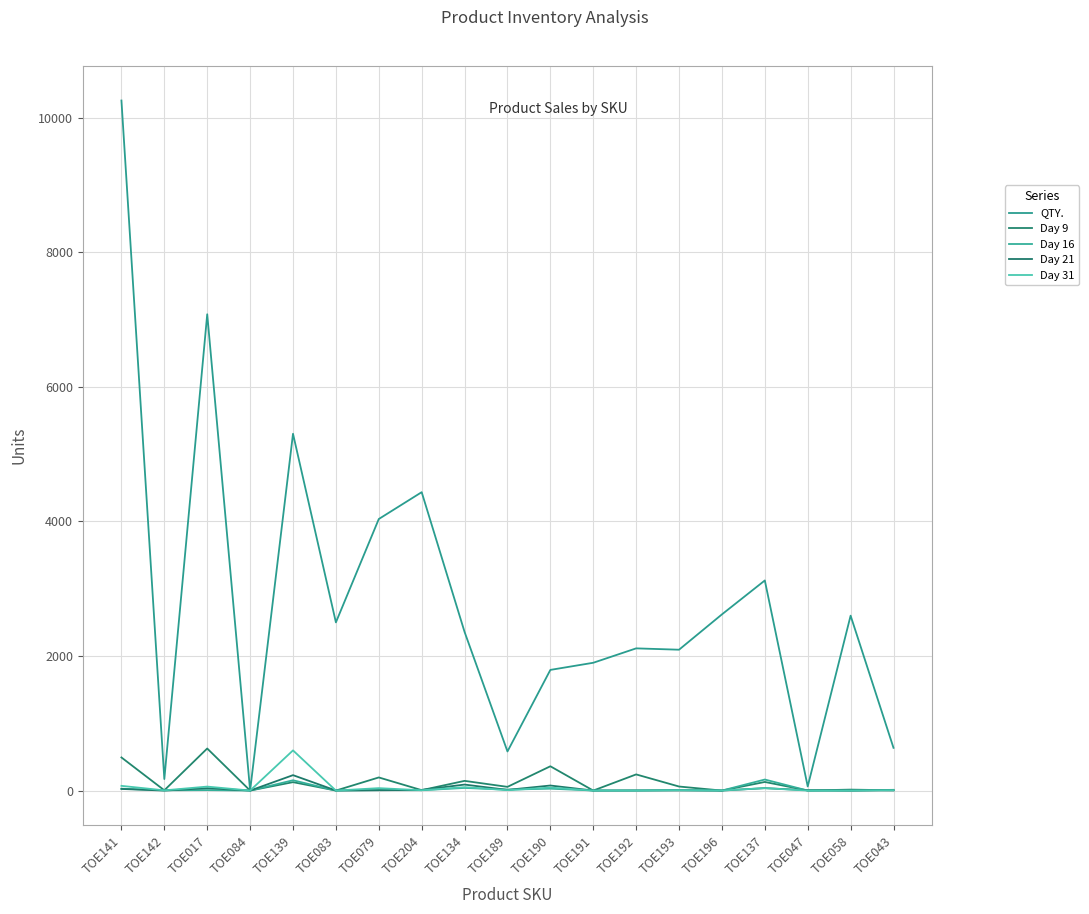

What is the sum of all Day 9 values?

2454